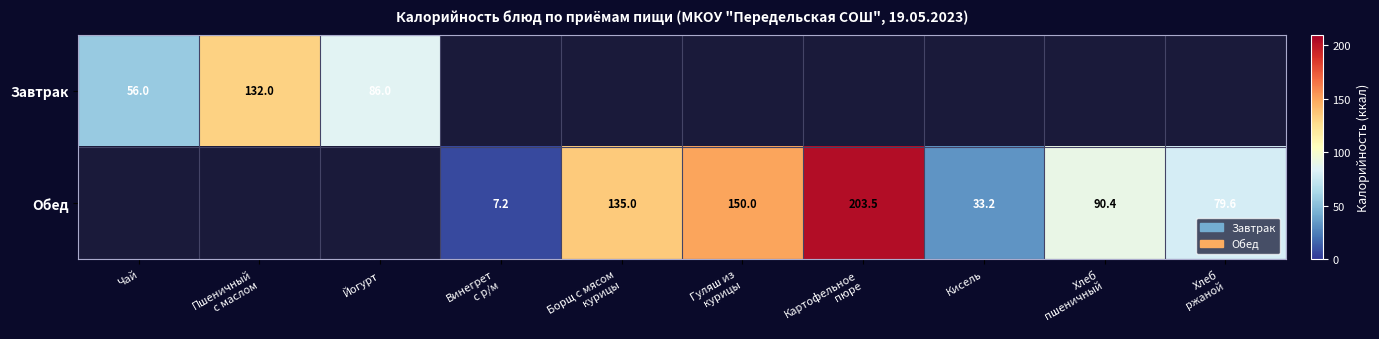

The Завтрак series shows 28.2 at Йогурт. True or false?

False